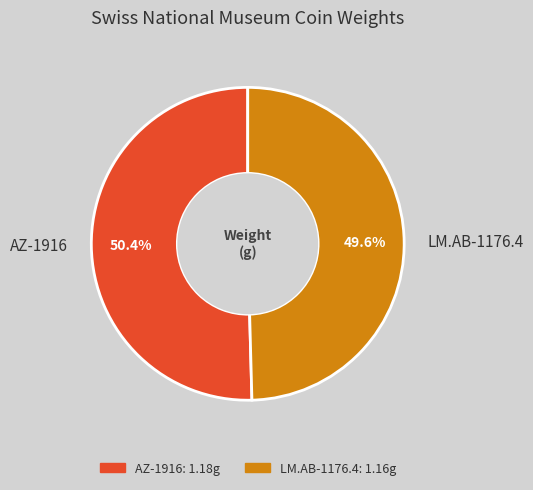

Combined, what portion of the pie is AZ-1916 and LM.AB-1176.4?

100.0%